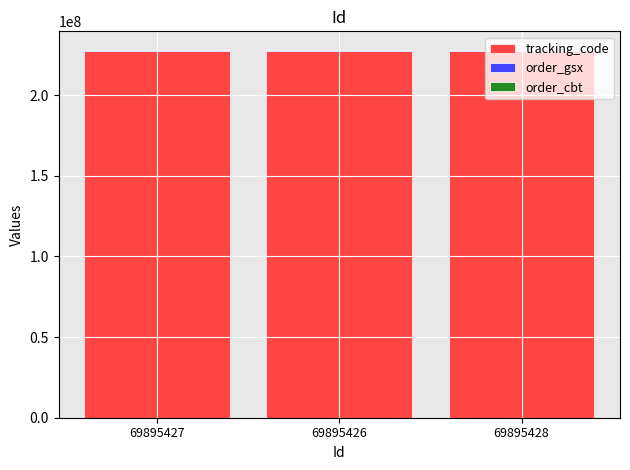

What is the highest value of the tracking_code series?

227278112.6